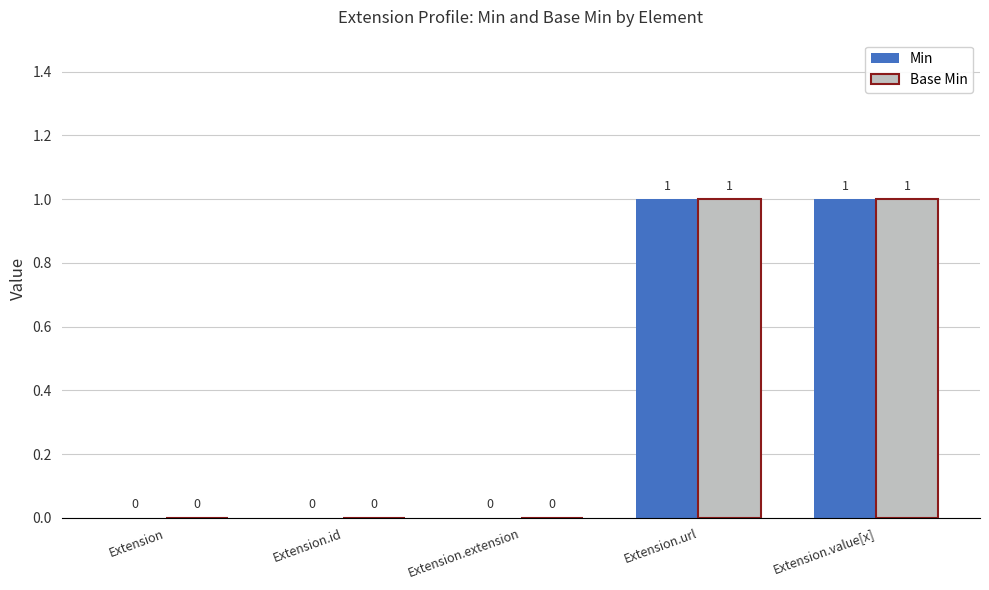

How many Base Min values are between 0 and 1?

5